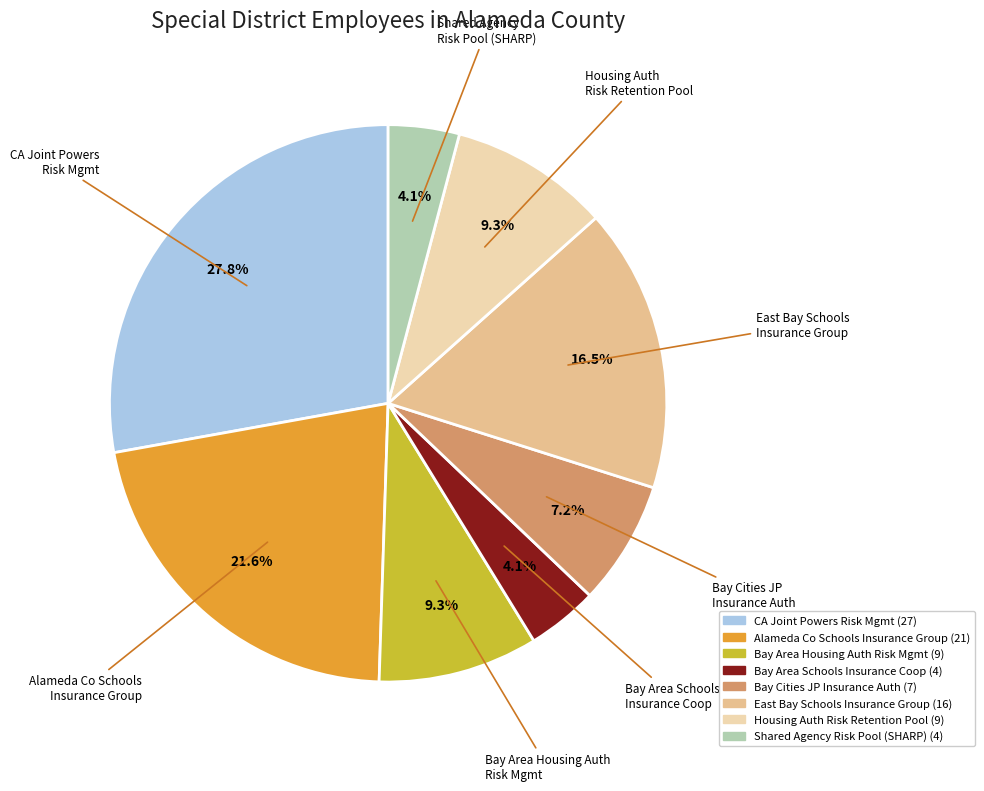

Is there any slice that represents more than half of the pie?

No